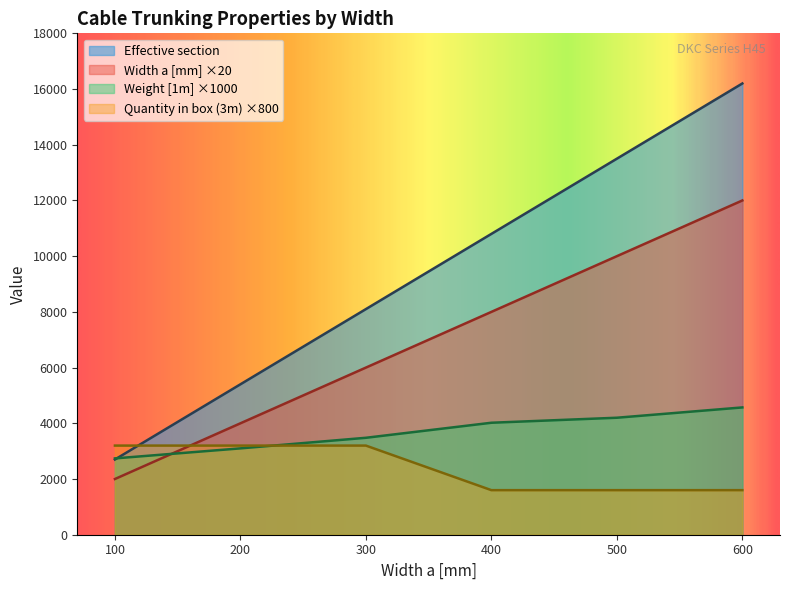

Read the Quantity in box (3m) value at 500.

1600.0